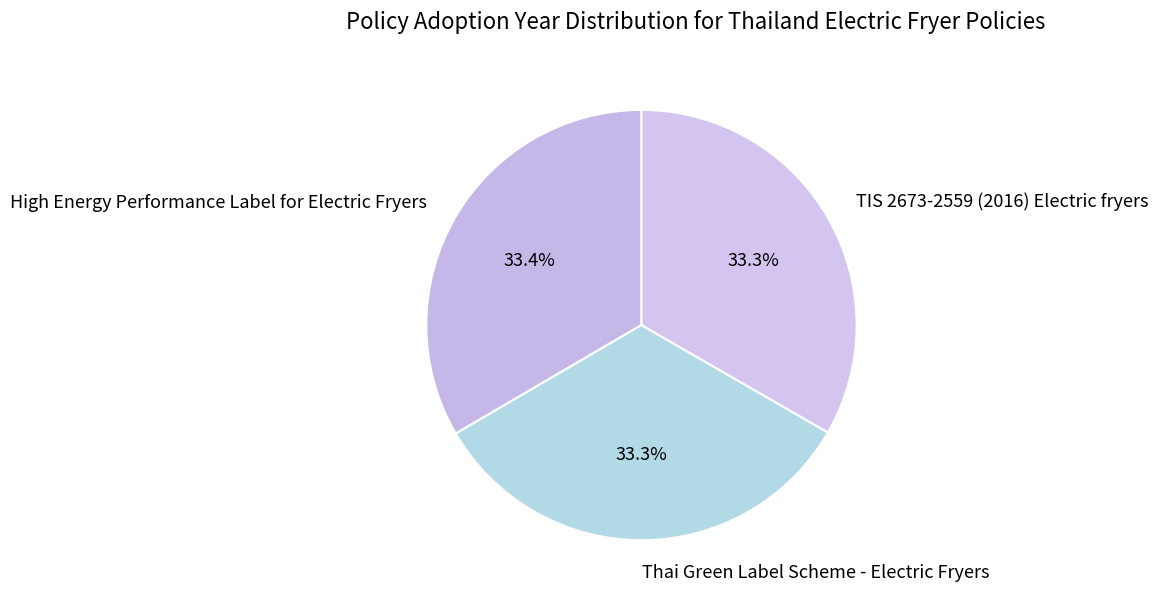

Combined, do Thai Green Label Scheme - Electric Fryers and TIS 2673-2559 (2016) Electric fryers account for over 50%?

Yes